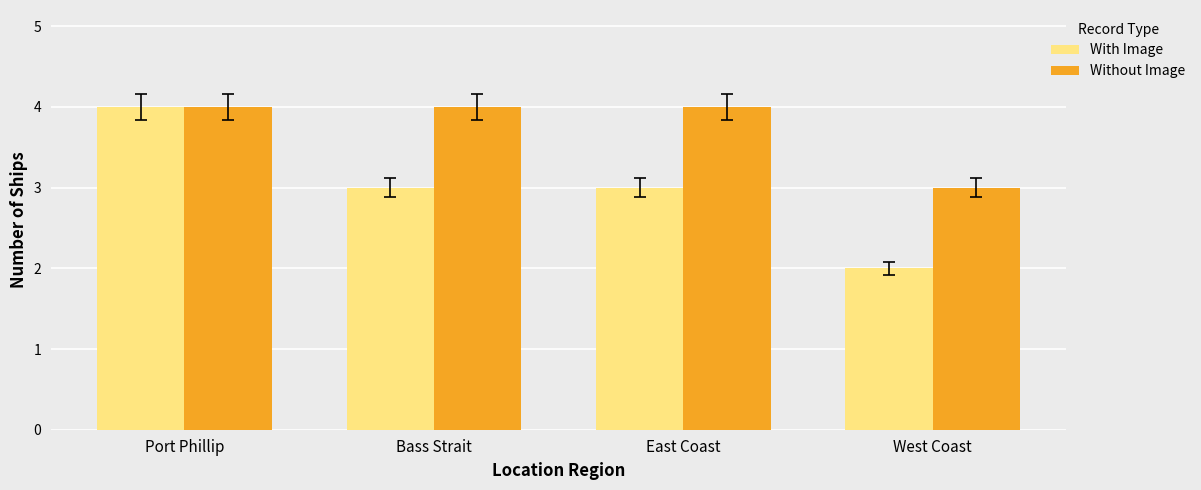

True or false: With Image has a value of 3 at East Coast.

True